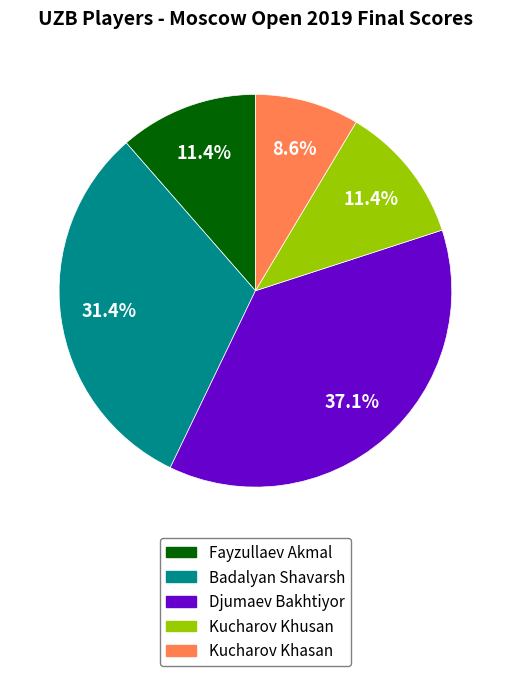

Is Djumaev Bakhtiyor the majority of the pie?

No